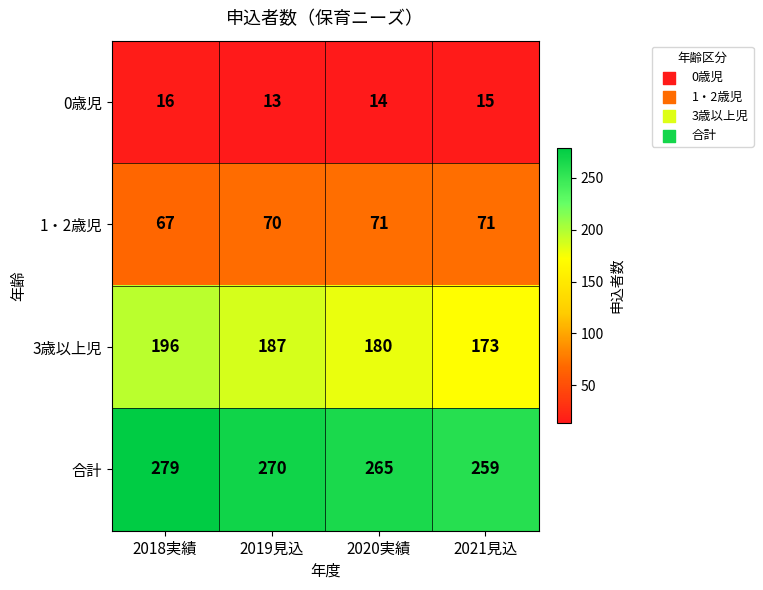

Rank the series by their maximum value, from lowest to highest.

0歳児, 1・2歳児, 3歳以上児, 合計